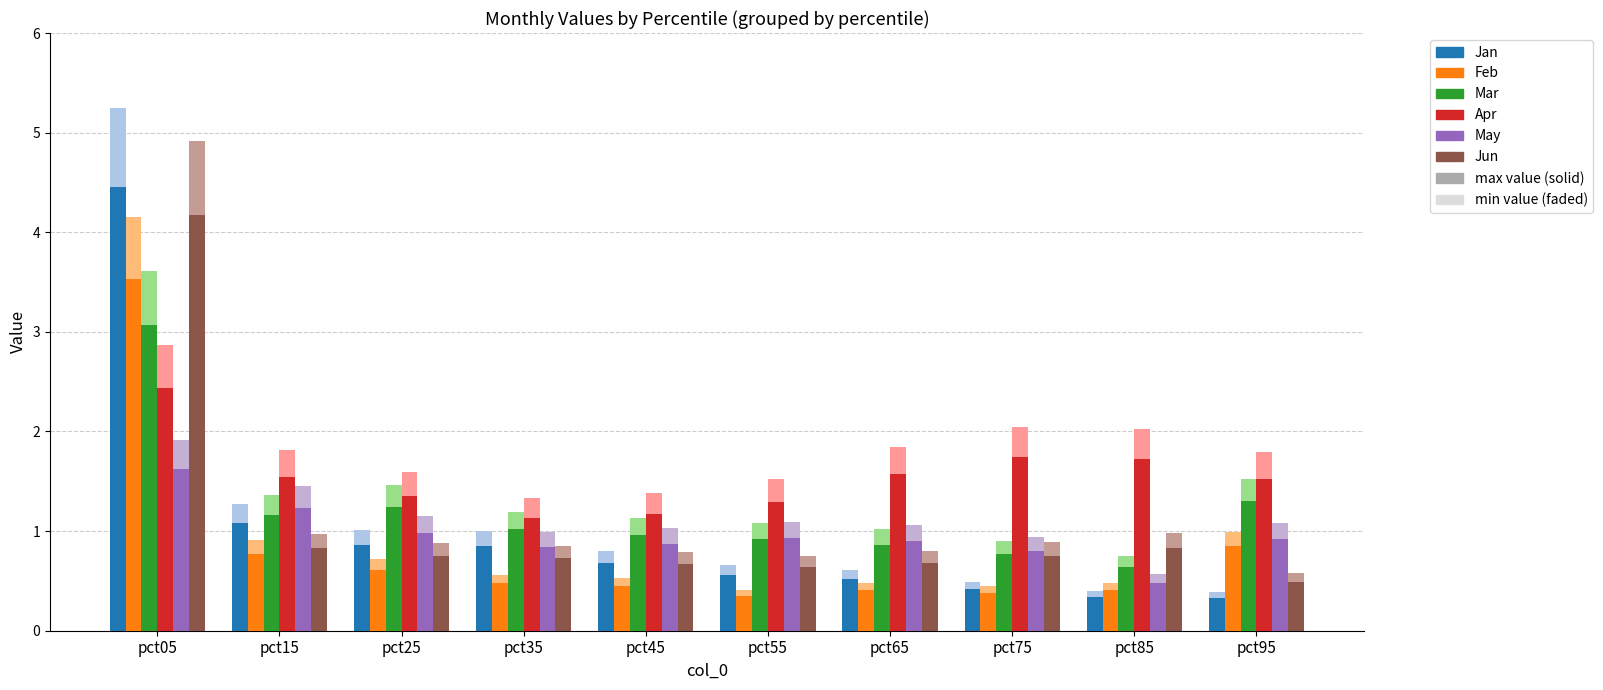

What is the difference between the second highest and second lowest values in the Mar series?

0.5